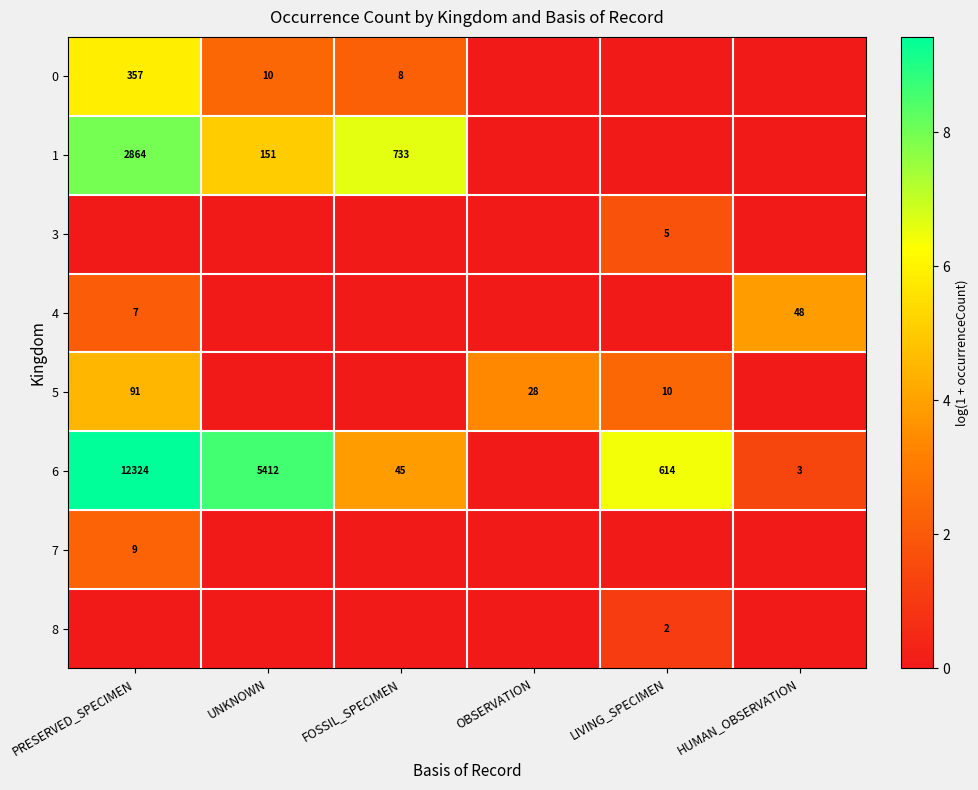

The 6 series shows 5.1 at UNKNOWN. True or false?

False